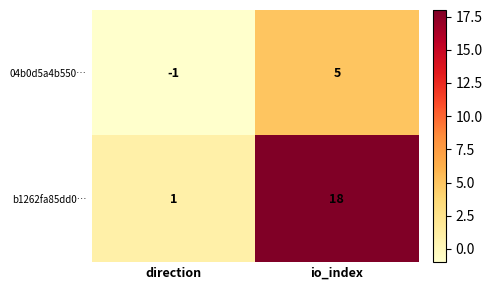

Between direction and io_index, which series saw the biggest shift?

b1262fa85dd0…